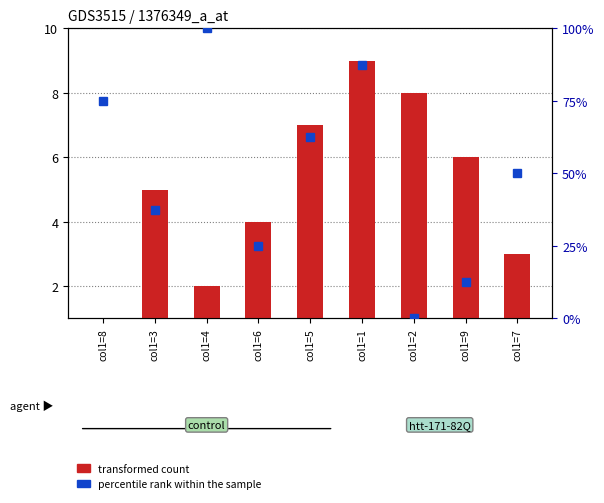

What is the total value across all series at col1=1?

96.5